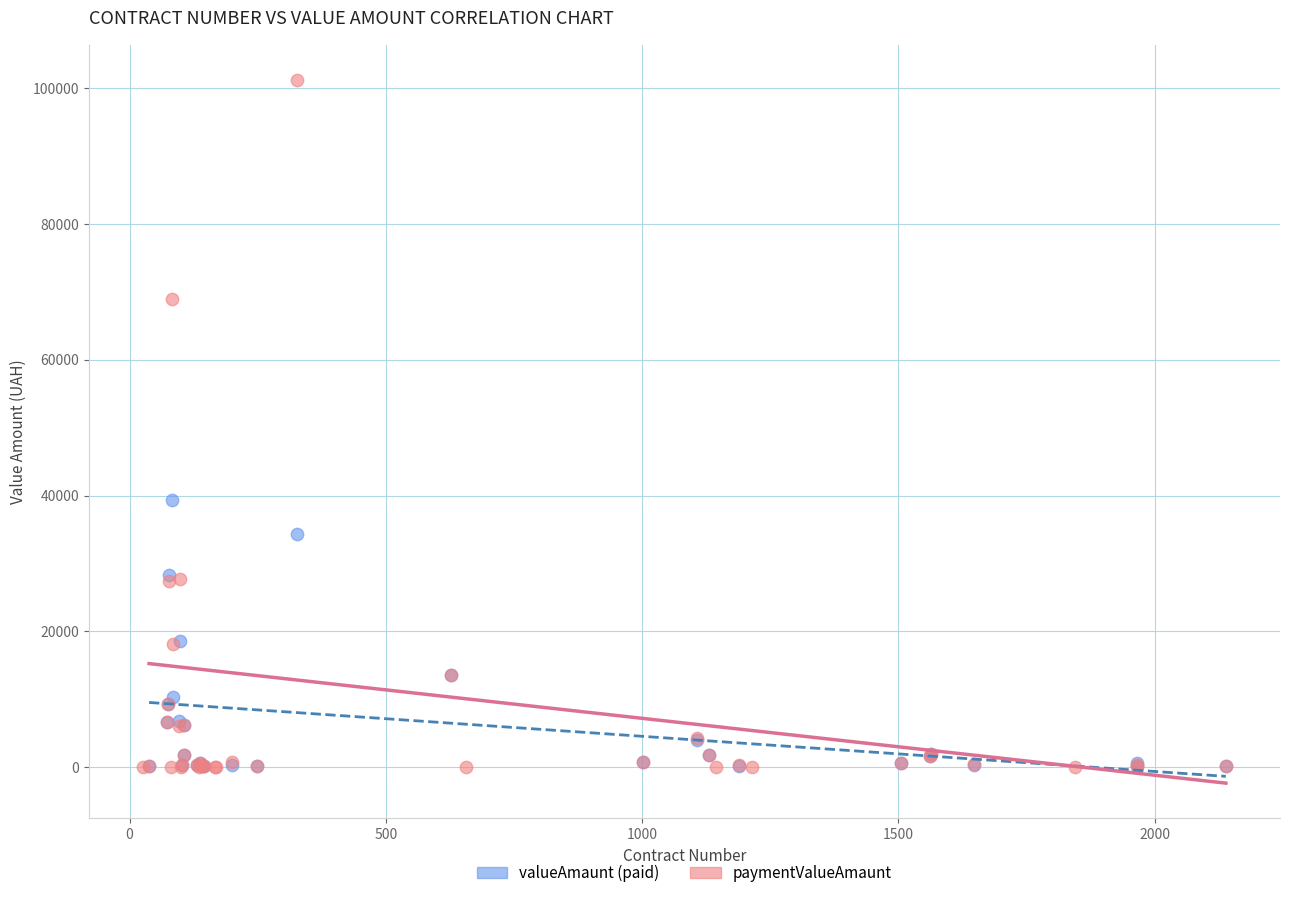

Which series has the widest spread of Y values?

paymentValueAmaunt